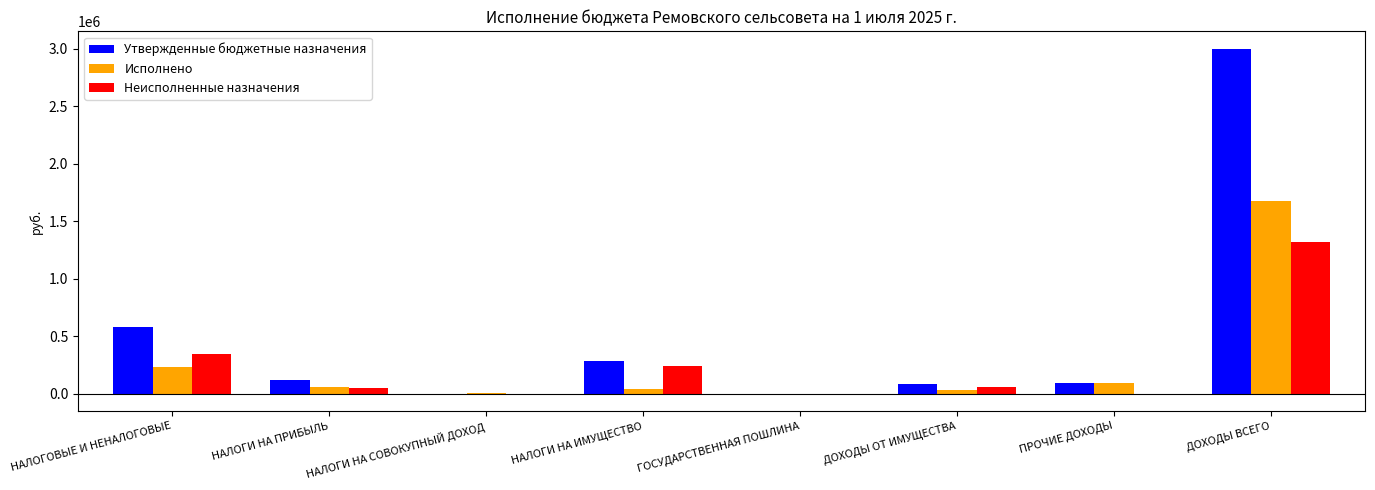

What is the sum of the Утвержденные бюджетные назначения values at ДОХОДЫ ВСЕГО and НАЛОГОВЫЕ И НЕНАЛОГОВЫЕ?

3580124.4